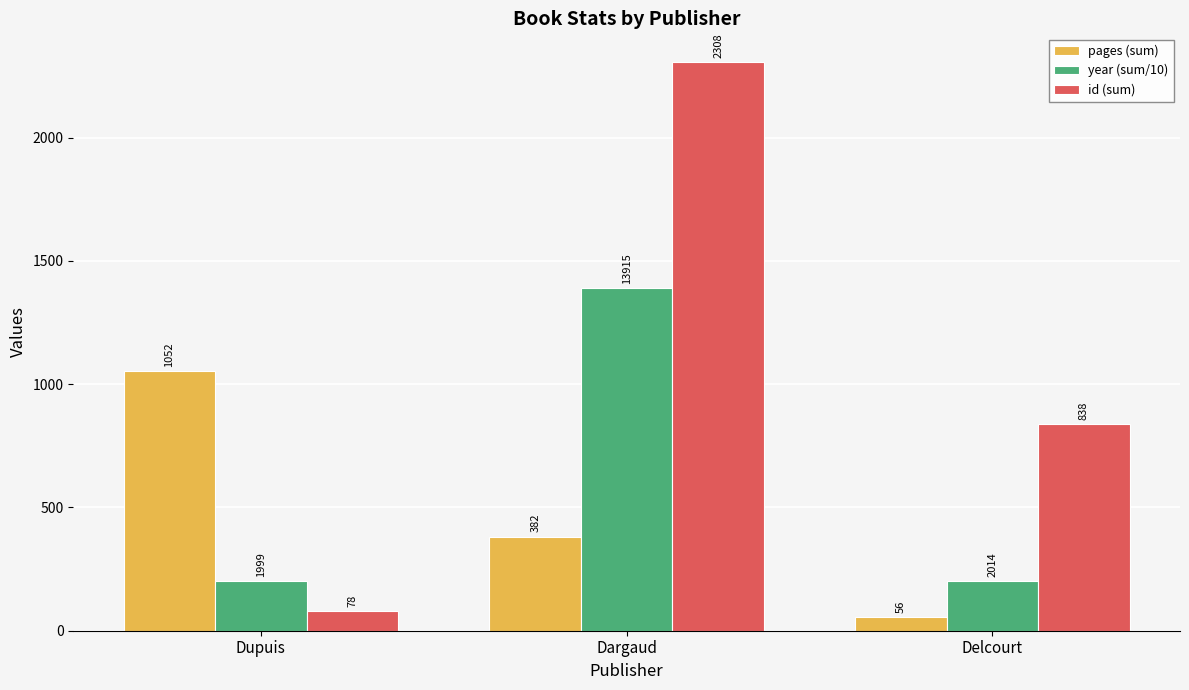

What are all the series names shown in the legend?

pages (sum), year (sum/10), id (sum)